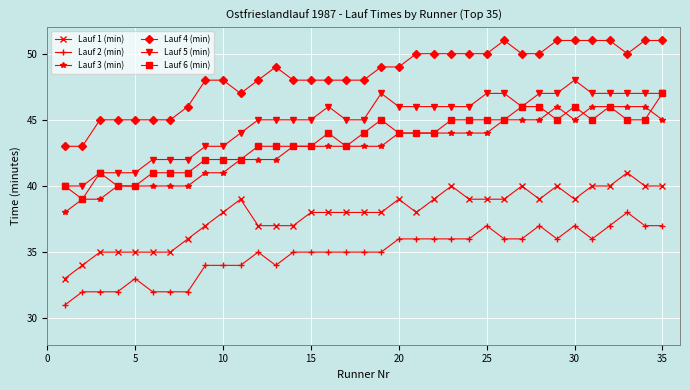

True or false: Lauf 1 (min) has more than 2 interior local peaks.

True